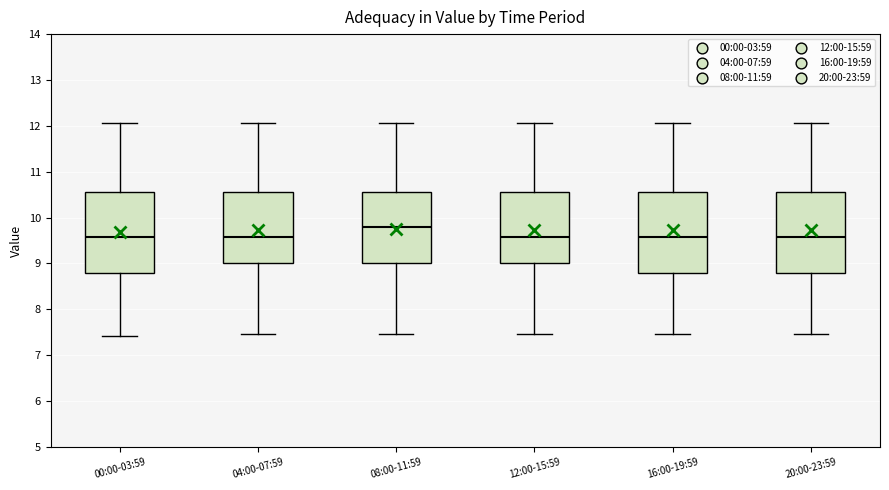

Reading left to right, read every box against the y-axis: the position of its median line, the range the box covers, and the ends of its whiskers. The values are not printed on the chart, so give them approximately, as read against the axis.

00:00-03:59: median 9.6, box 8.8 to 10.6, whiskers 7.4 to 12.1
04:00-07:59: median 9.6, box 9.0 to 10.6, whiskers 7.5 to 12.1
08:00-11:59: median 9.8, box 9.0 to 10.6, whiskers 7.5 to 12.1
12:00-15:59: median 9.6, box 9.0 to 10.6, whiskers 7.5 to 12.1
16:00-19:59: median 9.6, box 8.8 to 10.6, whiskers 7.5 to 12.1
20:00-23:59: median 9.6, box 8.8 to 10.6, whiskers 7.5 to 12.1